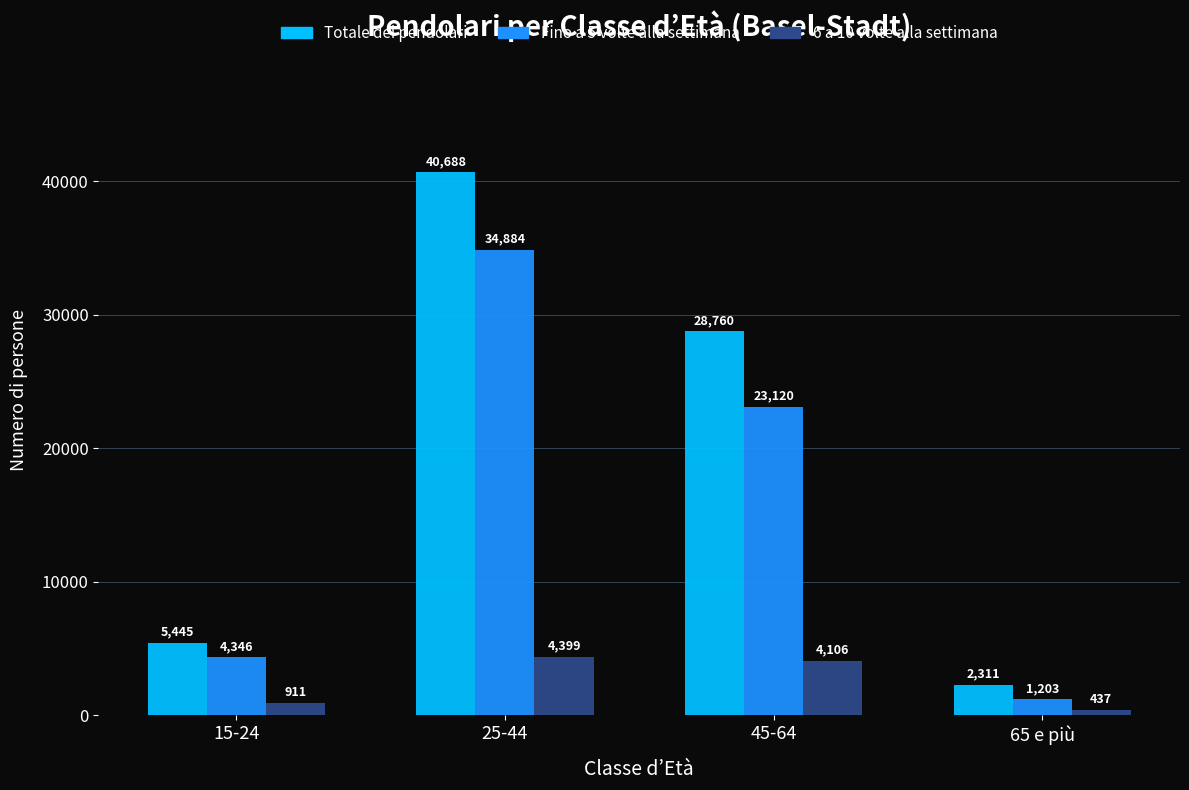

What is the highest value of the Totale dei pendolari series?

40687.8